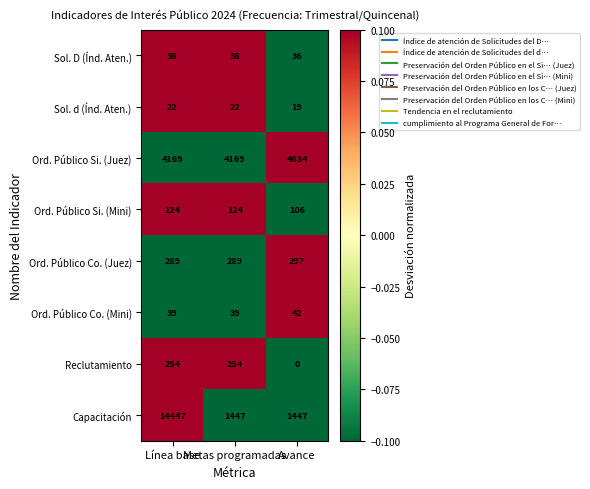

Count the Capacitación values in the range 1447 to 14447.

3